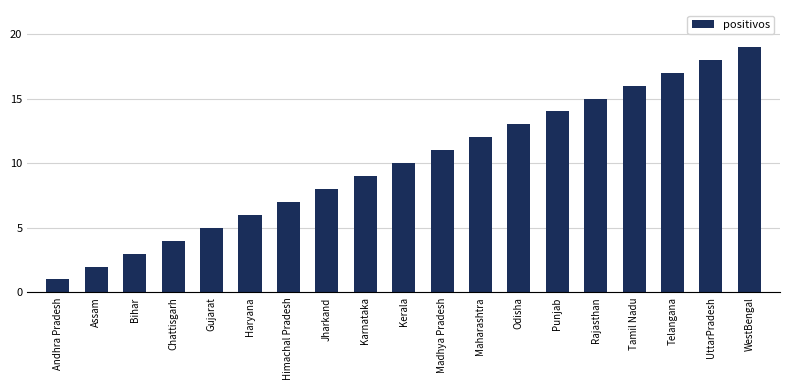

What position from the left is Maharashtra?

12